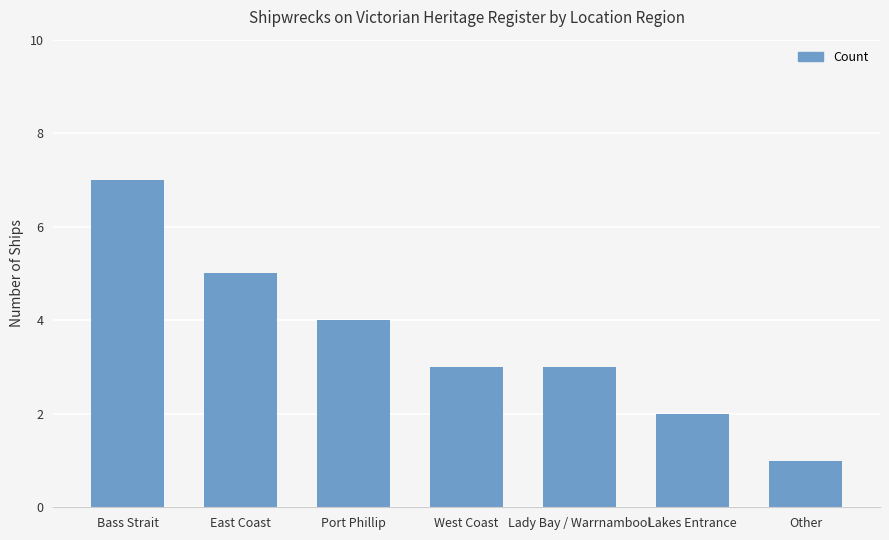

What is the value of the 2nd bar from the left?

5